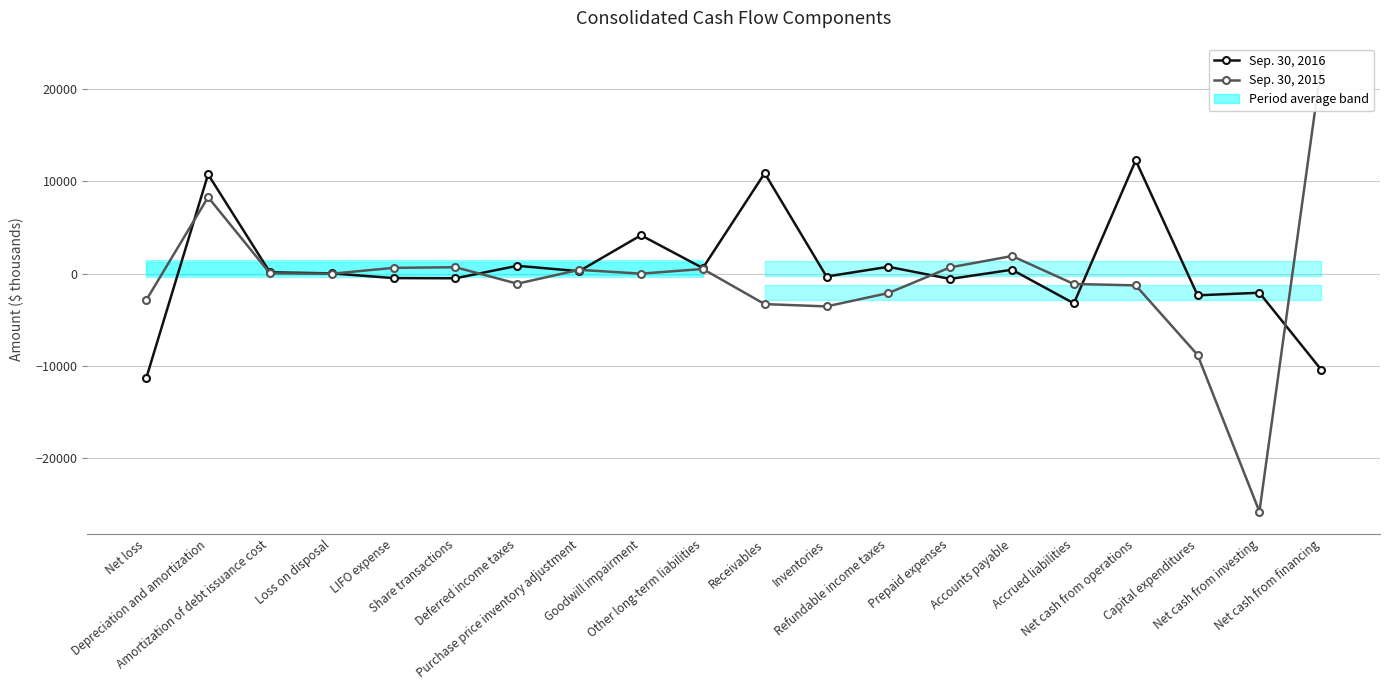

Rank the series by their maximum value, from lowest to highest.

Sep. 30, 2016, Sep. 30, 2015